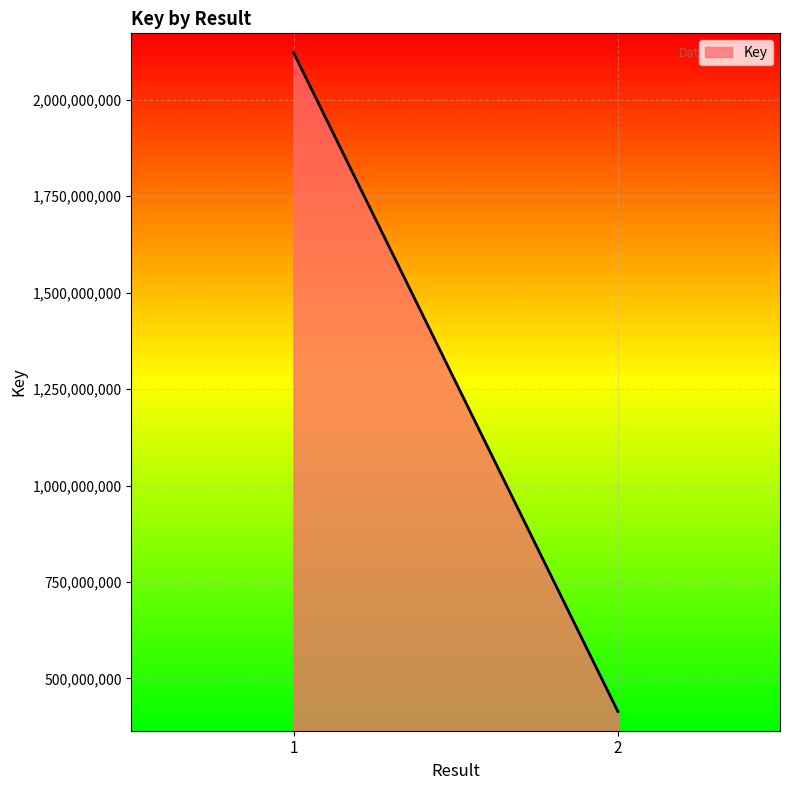

What is the value of the 2nd point from the left?

414137928